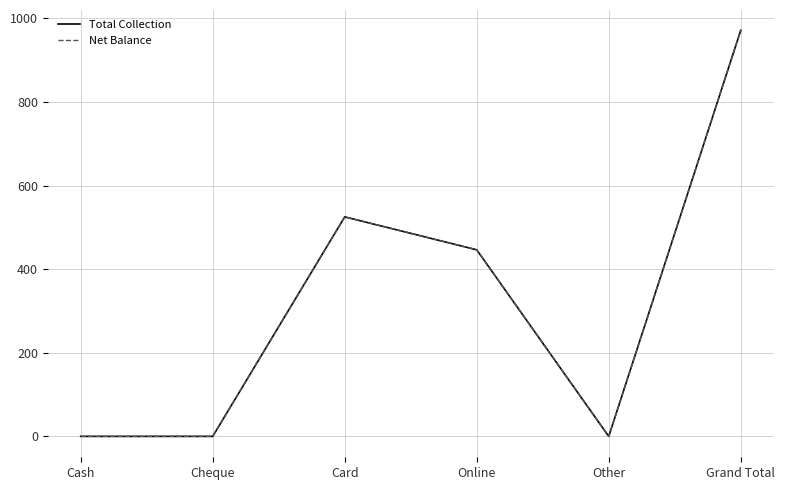

In Total Collection, how many points are higher than both neighbors (excluding endpoints)?

1